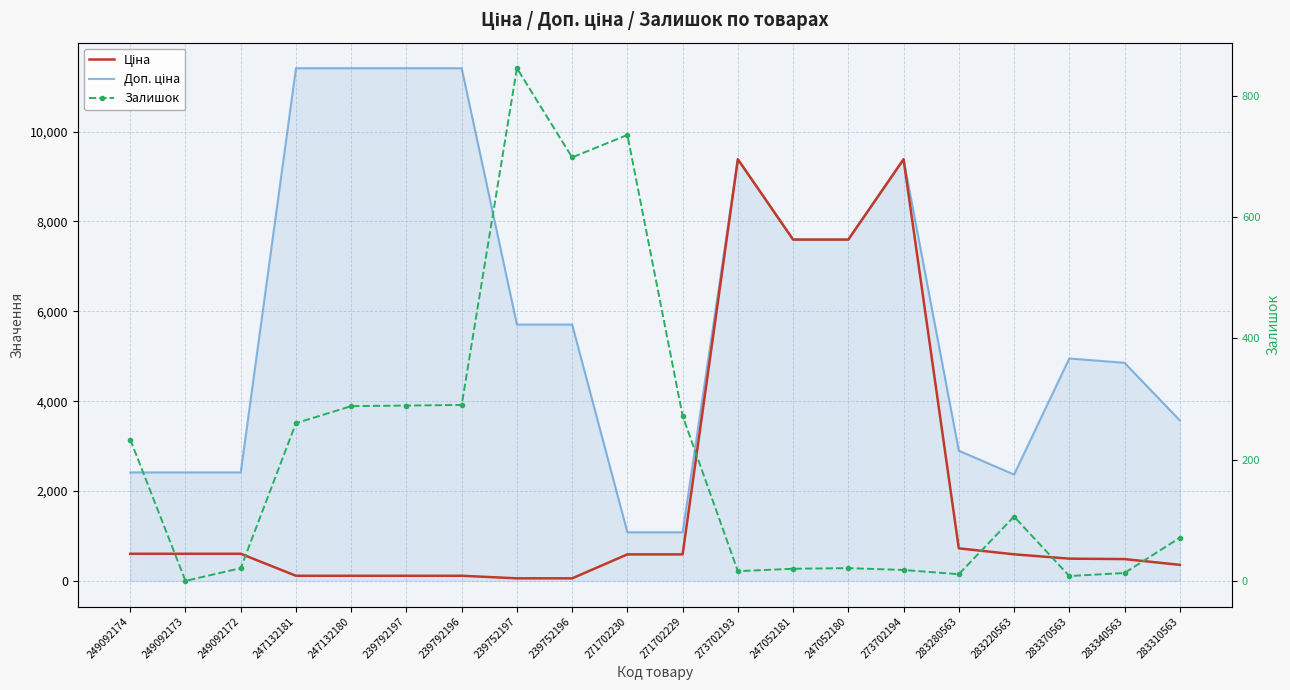

True or false: Доп. ціна has more than 0 points higher than both neighbors.

True